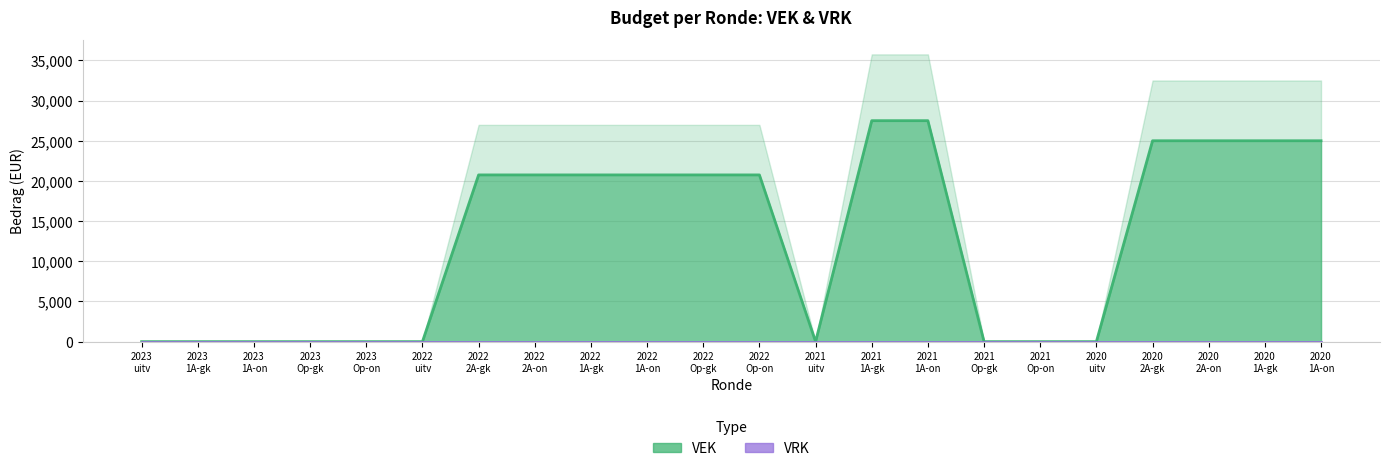

True or false: VRK (lijn) and VEK (lijn) cross at least once.

False